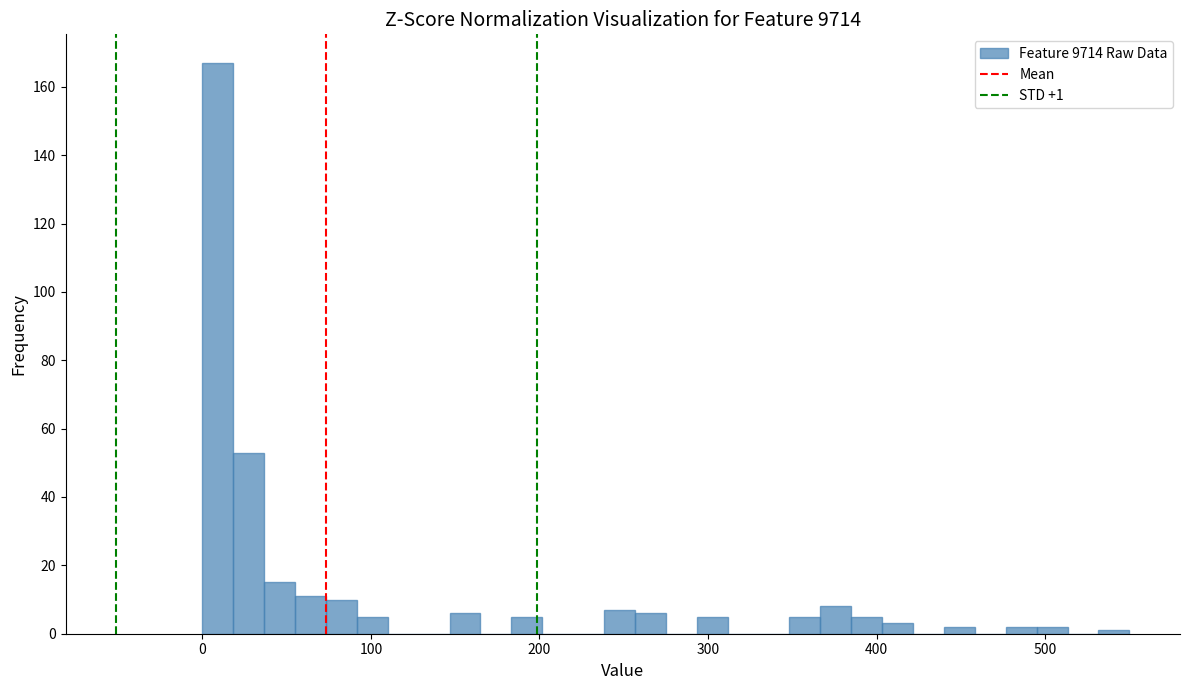

Around what value on the x-axis is the tallest bar? Give the approximate position of its centre, as read against the axis.

10